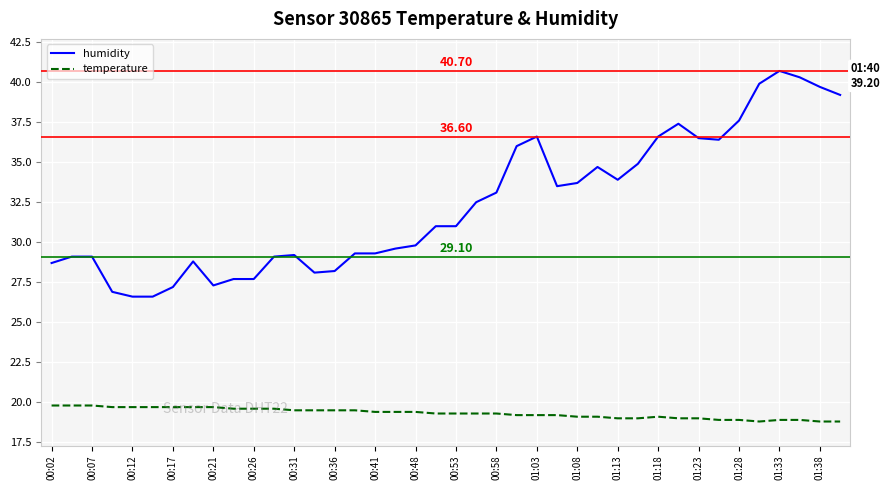

List the series in order of their overall mean, lowest first.

temperature, humidity